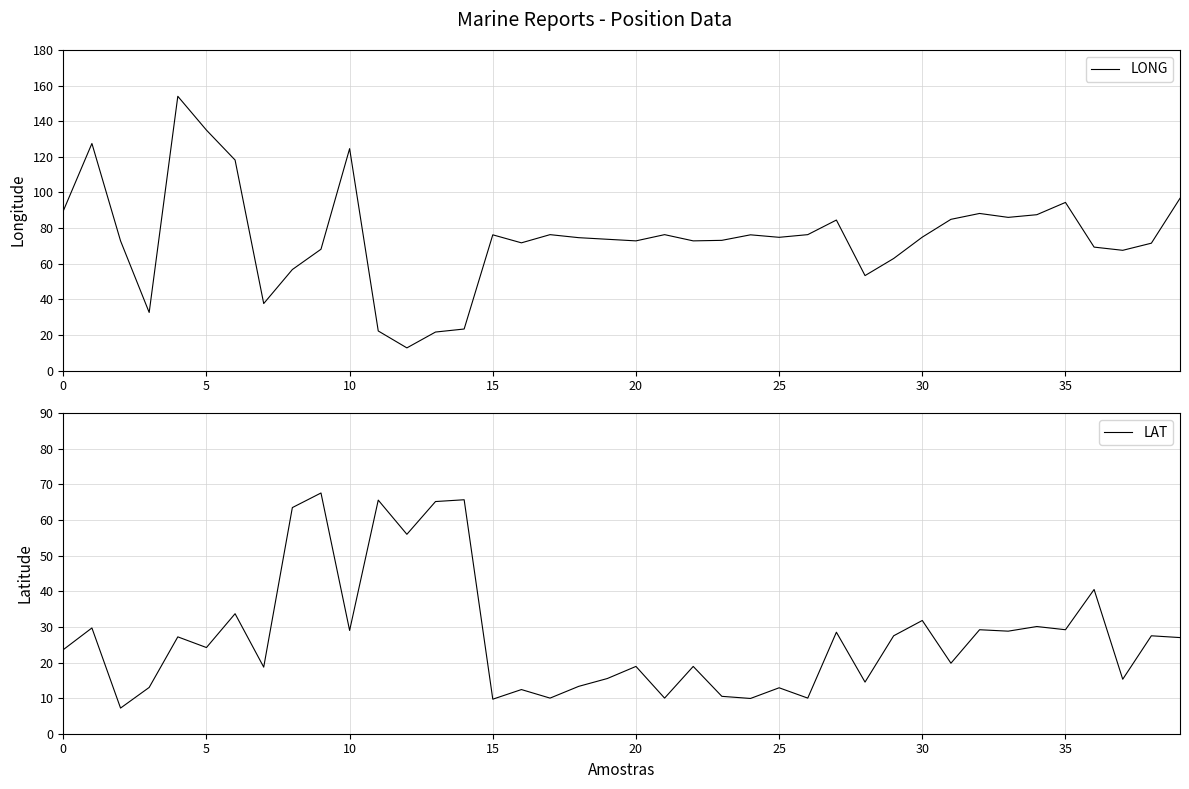

Reading left to right, list all the values displayed in this chart.

LONG: 89.6	127.5	72.8	32.6	154.0	135.0	118.2	37.6	56.7	68.1	124.6	22.2	12.7	21.6	23.3	76.2	71.7	76.3	74.6	73.7	72.8	76.3	72.8	73.1	76.2	74.8	76.3	84.5	53.3	62.9	74.9	84.9	88.2	86.0	87.5	94.4	69.3	67.5	71.5	96.7
LAT: 23.6	29.7	7.2	13.0	27.2	24.2	33.7	18.7	63.5	67.6	29.0	65.6	56.0	65.2	65.7	9.7	12.4	10.0	13.3	15.5	18.9	10.0	18.9	10.5	9.9	12.9	10.0	28.5	14.5	27.5	31.8	19.8	29.2	28.8	30.1	29.2	40.5	15.3	27.5	27.0